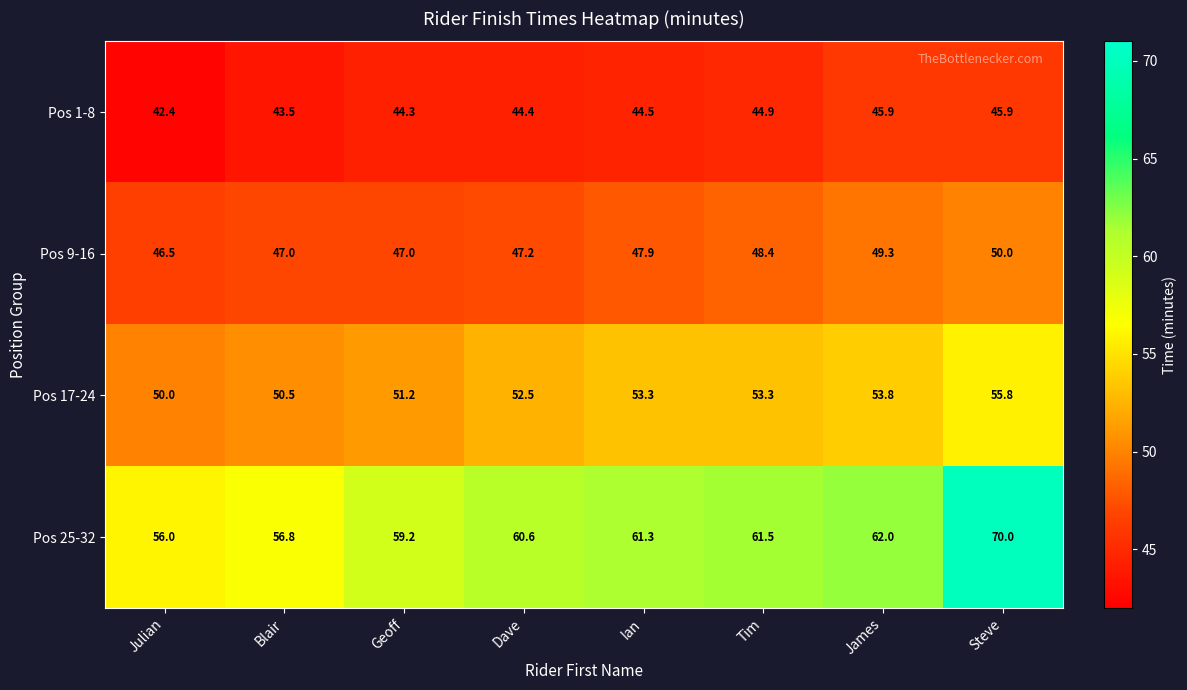

At which category does the chart reach its minimum across all series?

Julian